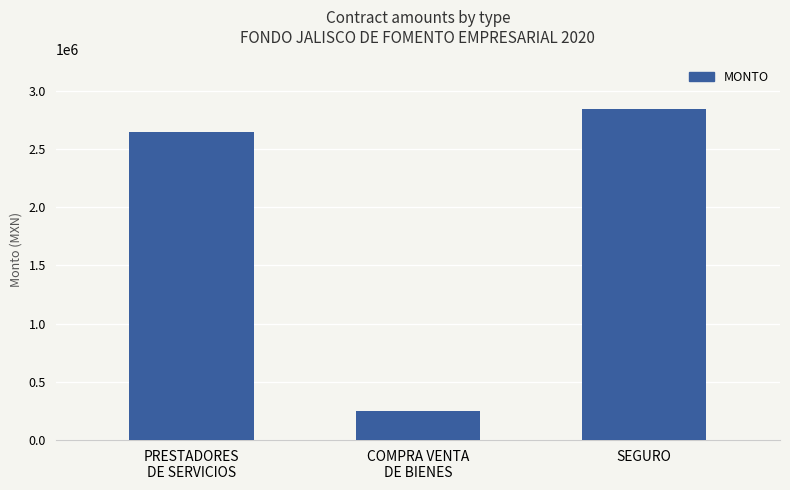

Which has a higher value, PRESTADORES
DE SERVICIOS or SEGURO?

SEGURO